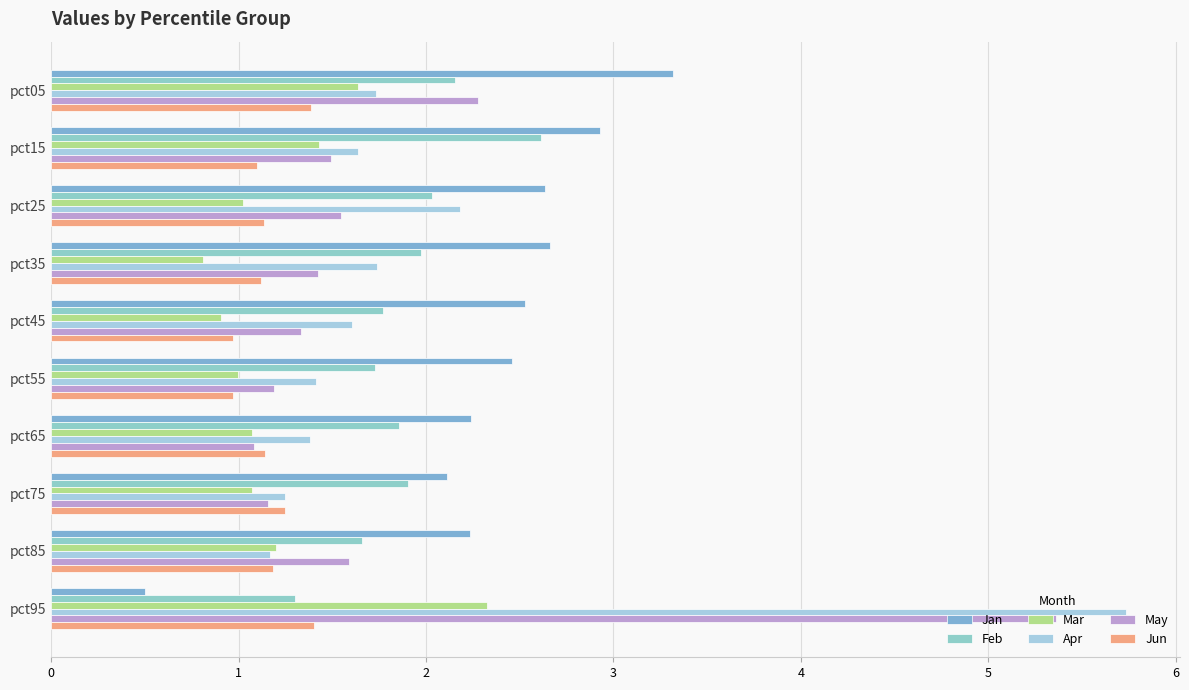

At which label is Apr closest to 3?

pct25